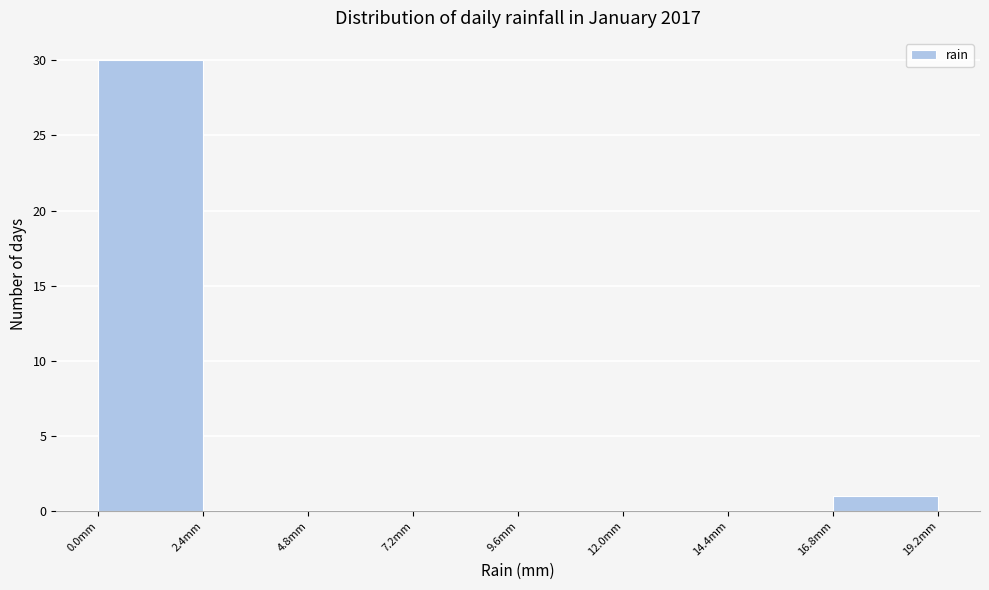

What is the height of the bar covering 16.8 to 19.2 on the x-axis? Neither the bar edges nor the heights are printed on the chart, so give them approximately, as read against the axes.

1